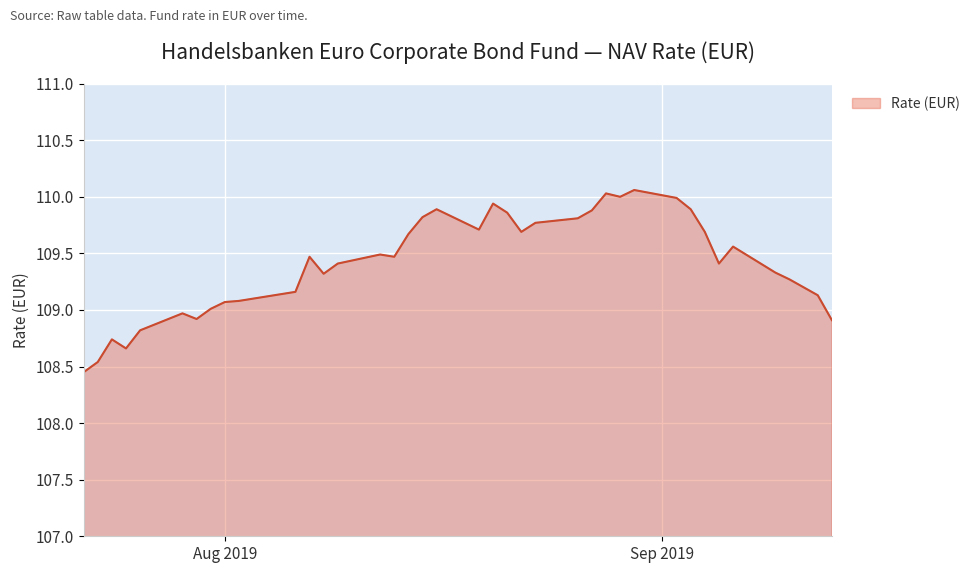

What is the maximum value shown in the chart?

110.1